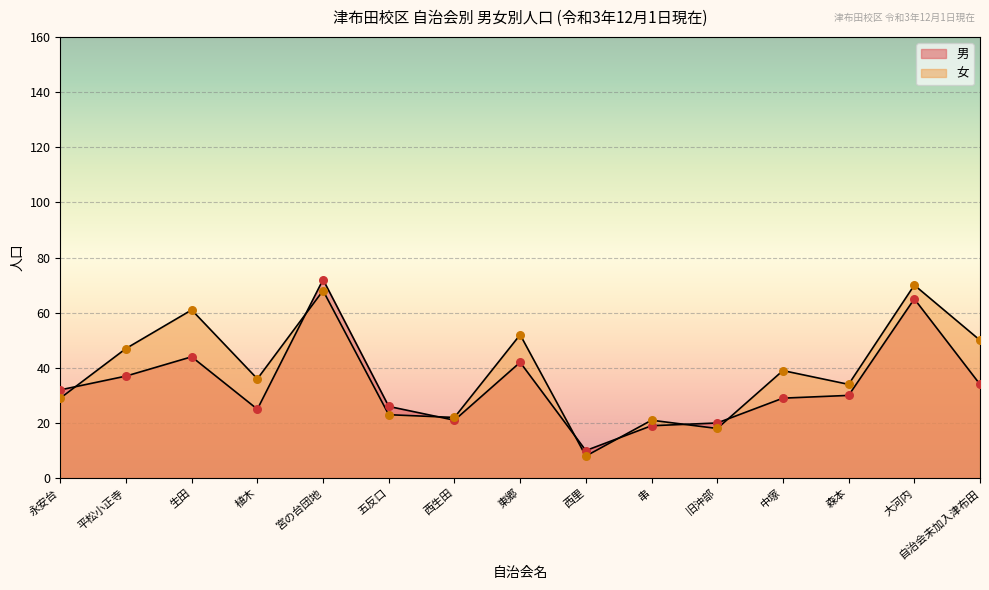

Which series has the largest Y range (max minus min)?

男